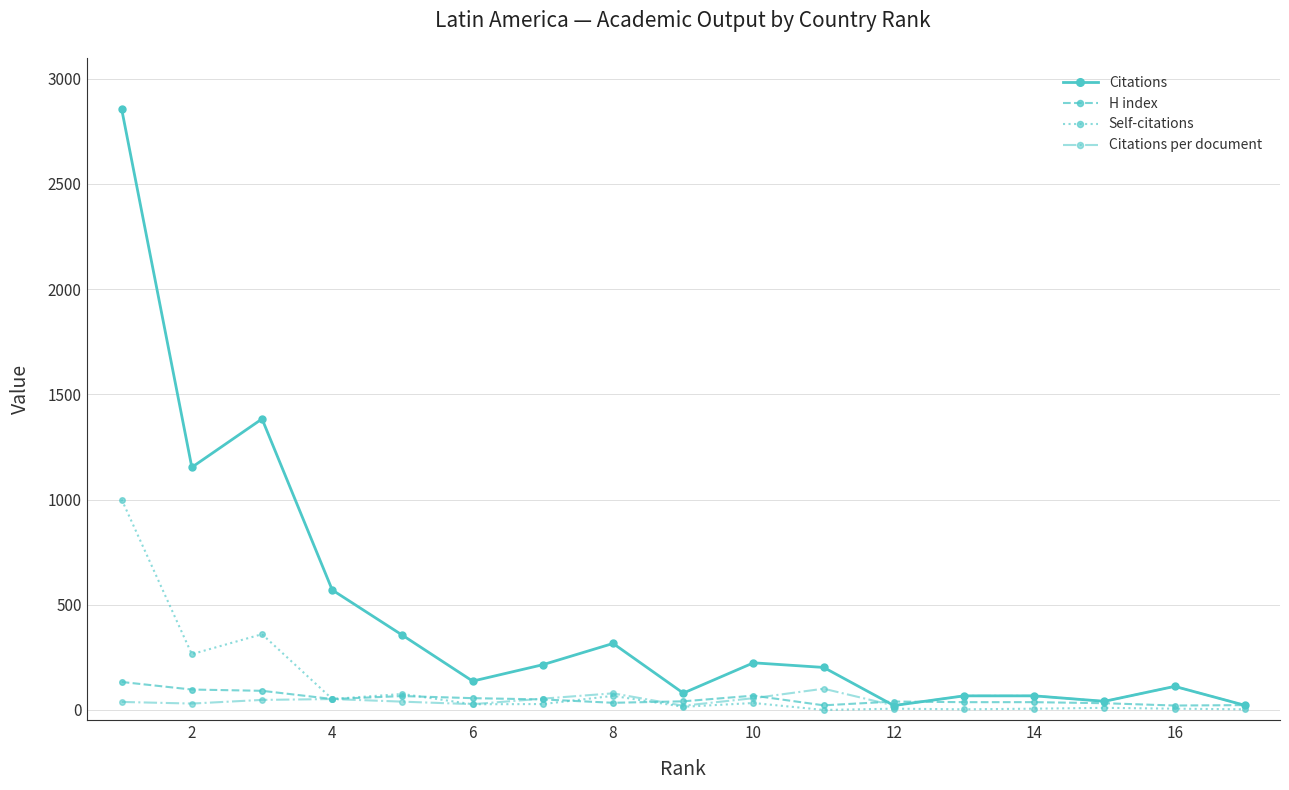

Which series has the widest spread of values?

Citations